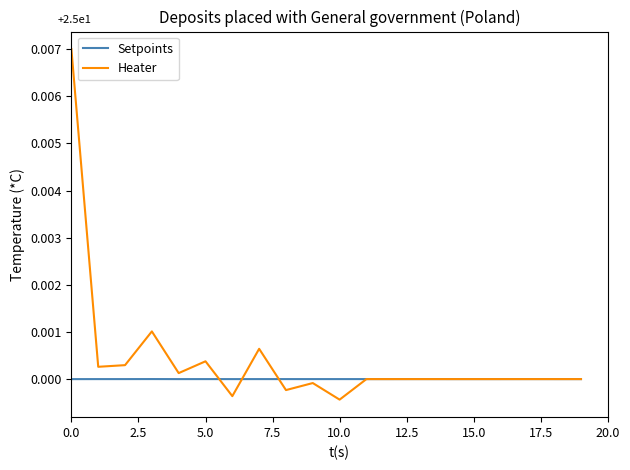

Which series has the largest total across all categories?

Heater